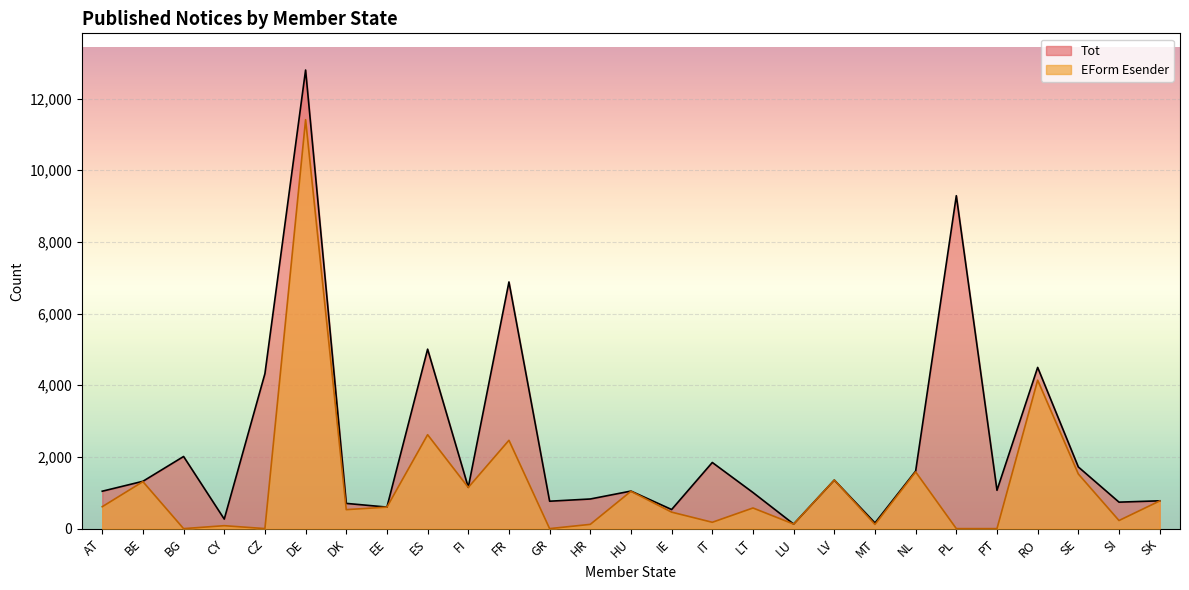

True or false: EForm Esender and Tot cross at least once.

False